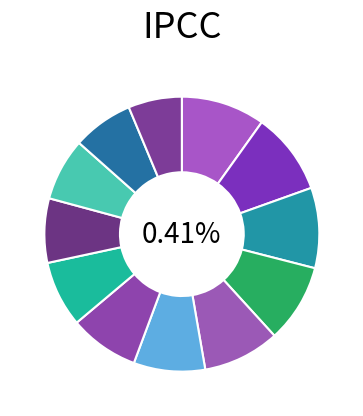

How many slices are in this pie chart?

12